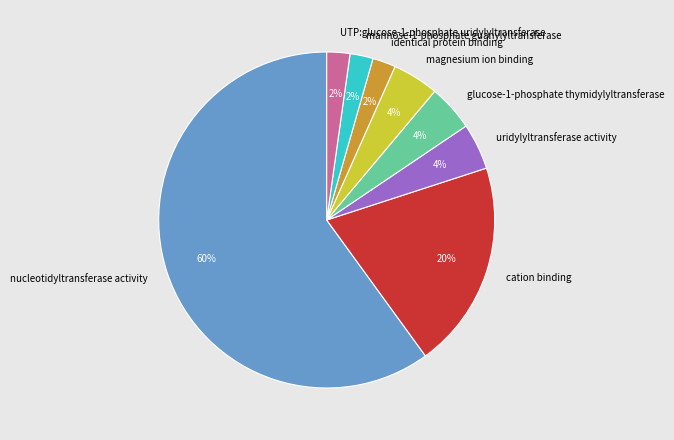

Which slice is the largest?

nucleotidyltransferase activity